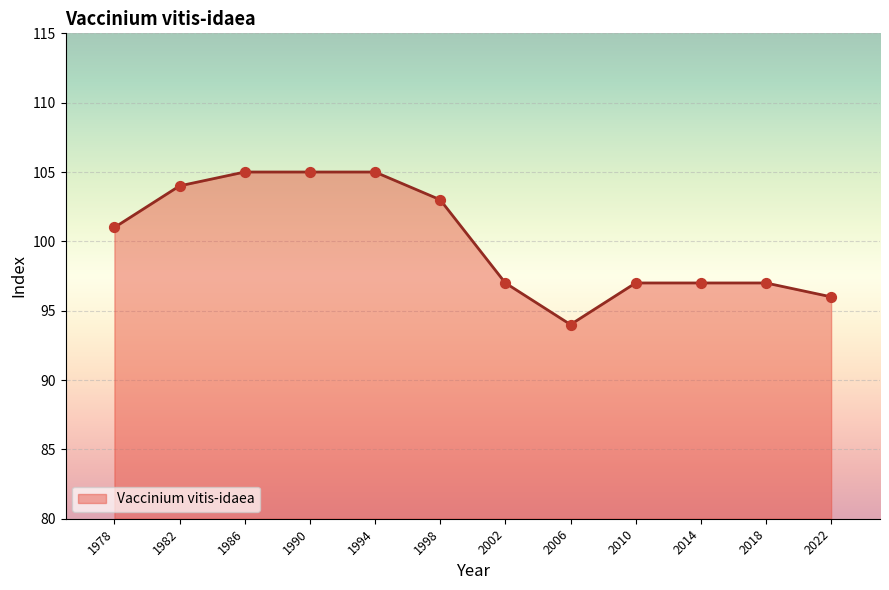

What is the change in value from 1978 to 1994?

+4